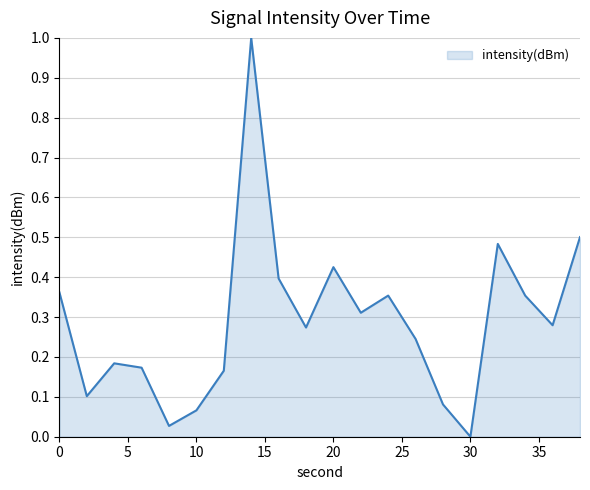

What is the greatest value displayed?

1.0